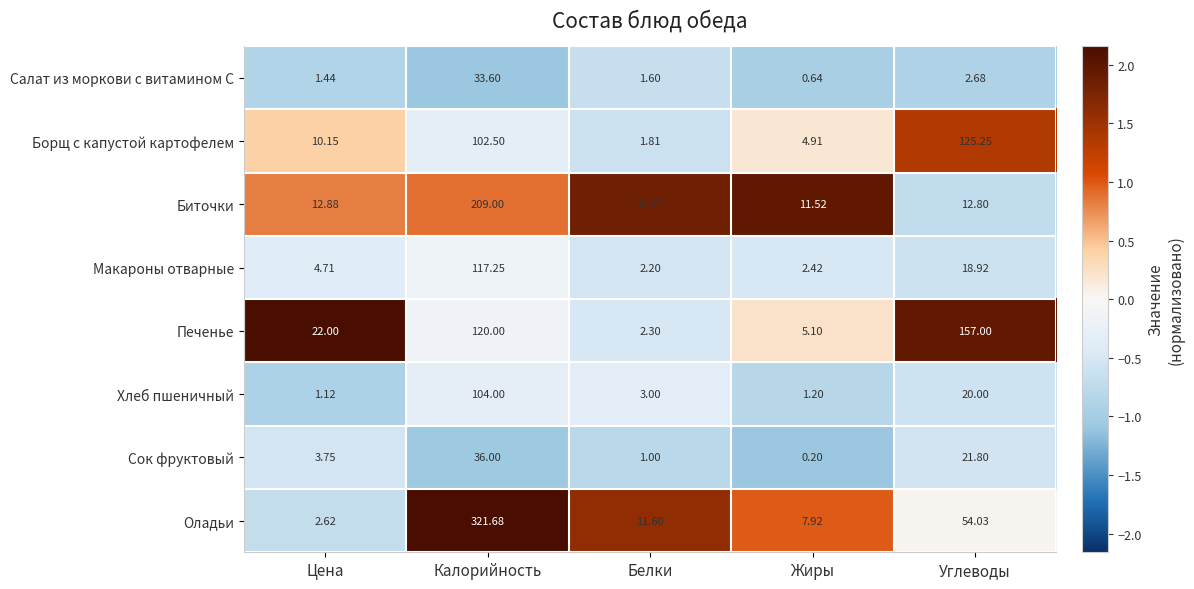

Which series changed the most between Цена and Белки?

Печенье